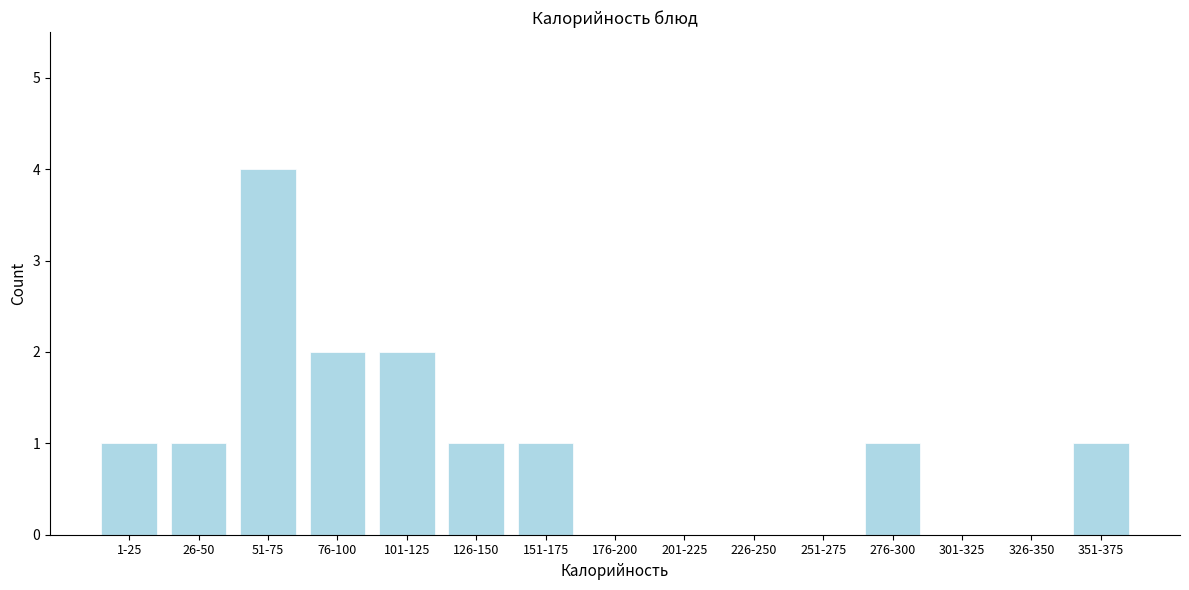

Reading left to right, list all the values displayed in this chart.

1-25=1	26-50=1	51-75=4	76-100=2	101-125=2	126-150=1	151-175=1	176-200=0	201-225=0	226-250=0	251-275=0	276-300=1	301-325=0	326-350=0	351-375=1